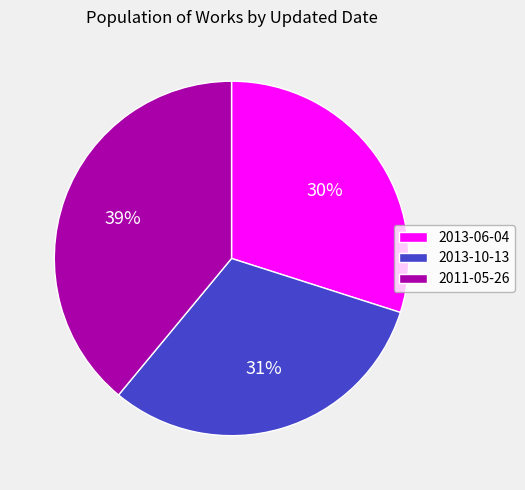

True or false: 2013-06-04 accounts for 23% of the total.

False